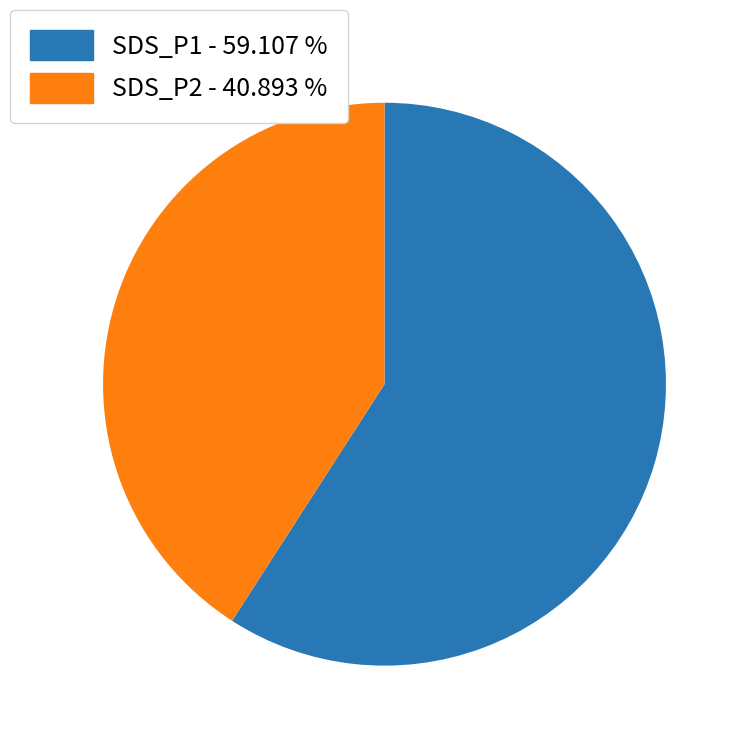

How many slices are in this pie chart?

2